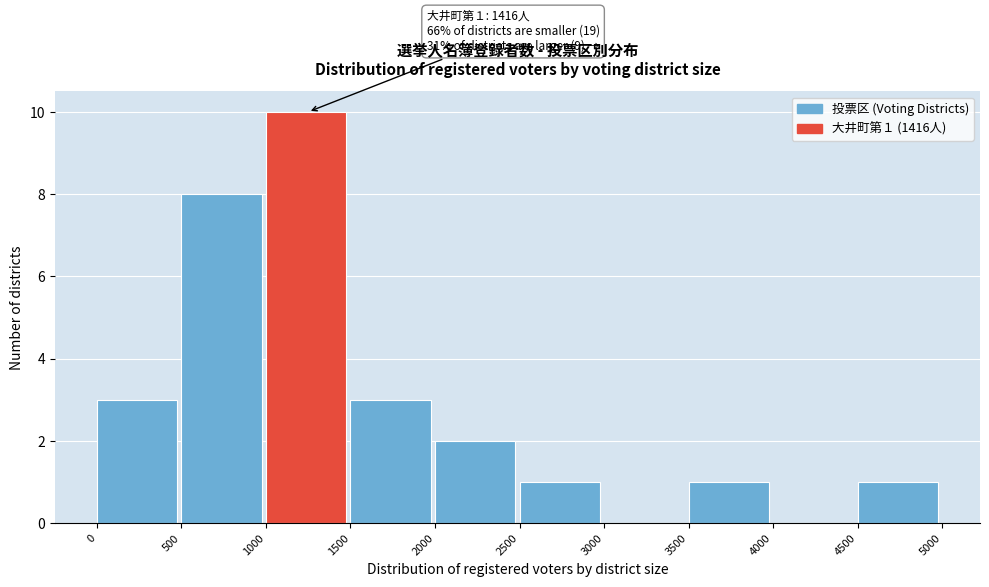

Over which range of the x-axis is the bar tallest?

1000 to 1500